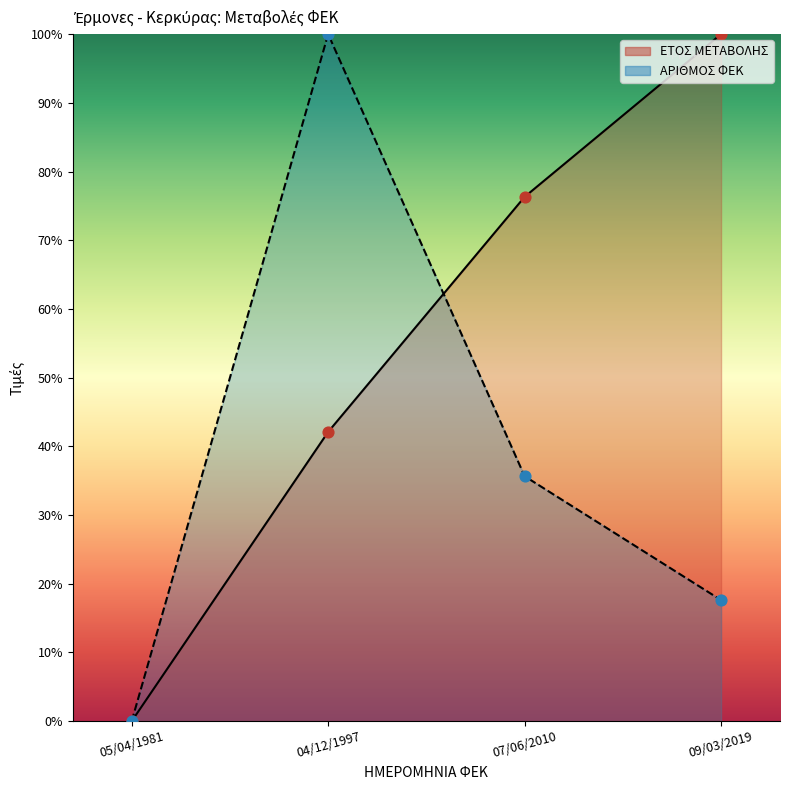

Which series has the largest Y range (max minus min)?

ΕΤΟΣ ΜΕΤΑΒΟΛΗΣ